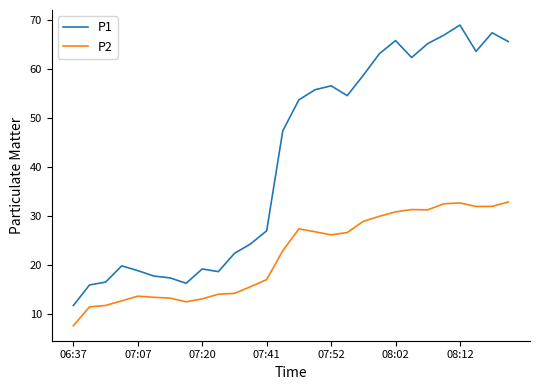

Which series has the largest total across all categories?

P1